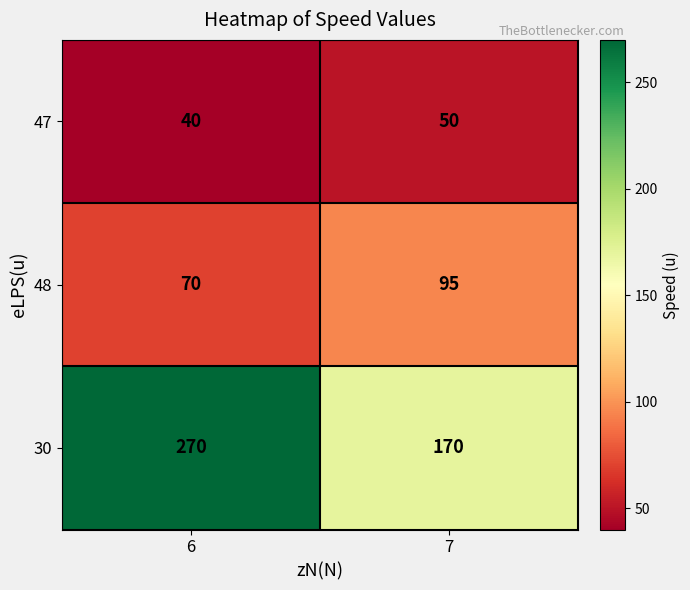

What is the difference between the 47 values at 6 and 7?

10